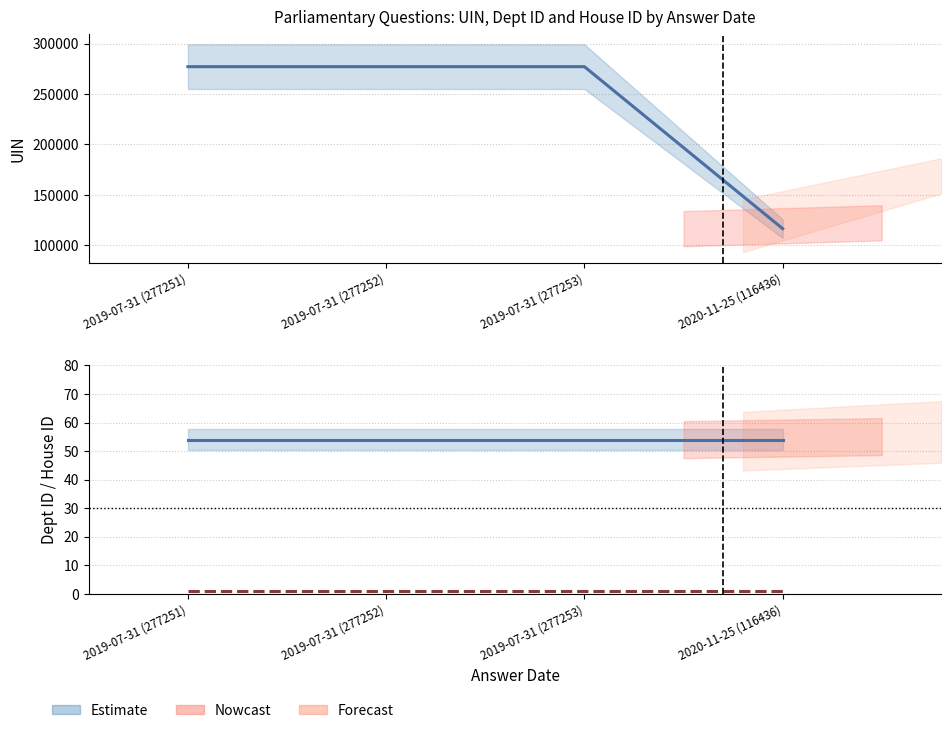

In UIN, how many points are higher than both neighbors (excluding endpoints)?

1